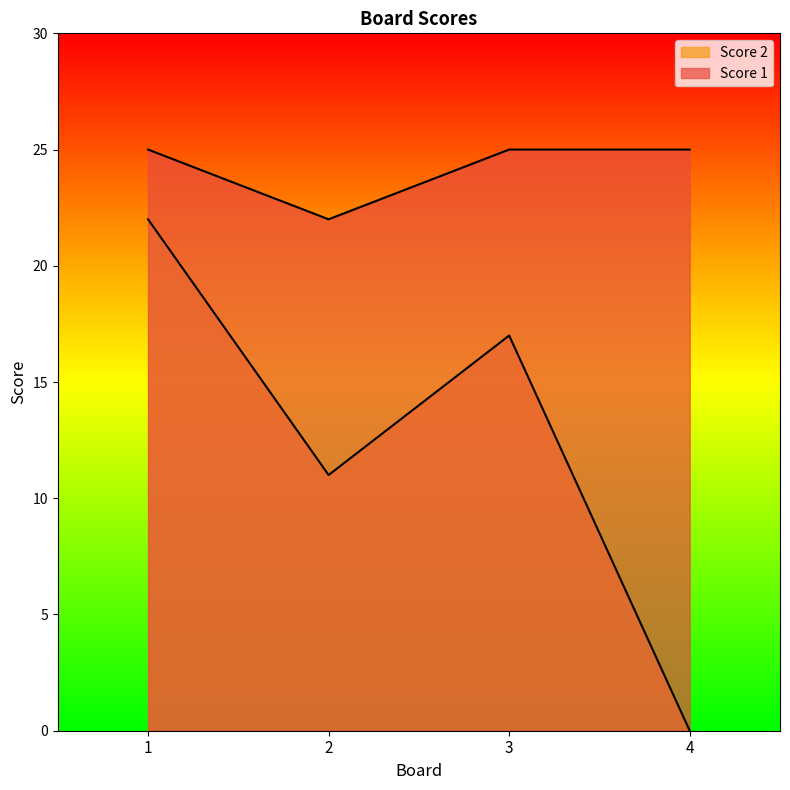

Reading left to right, list all the values displayed in this chart.

Score 1: 25	22	25	25
Score 2: 22	11	17	0